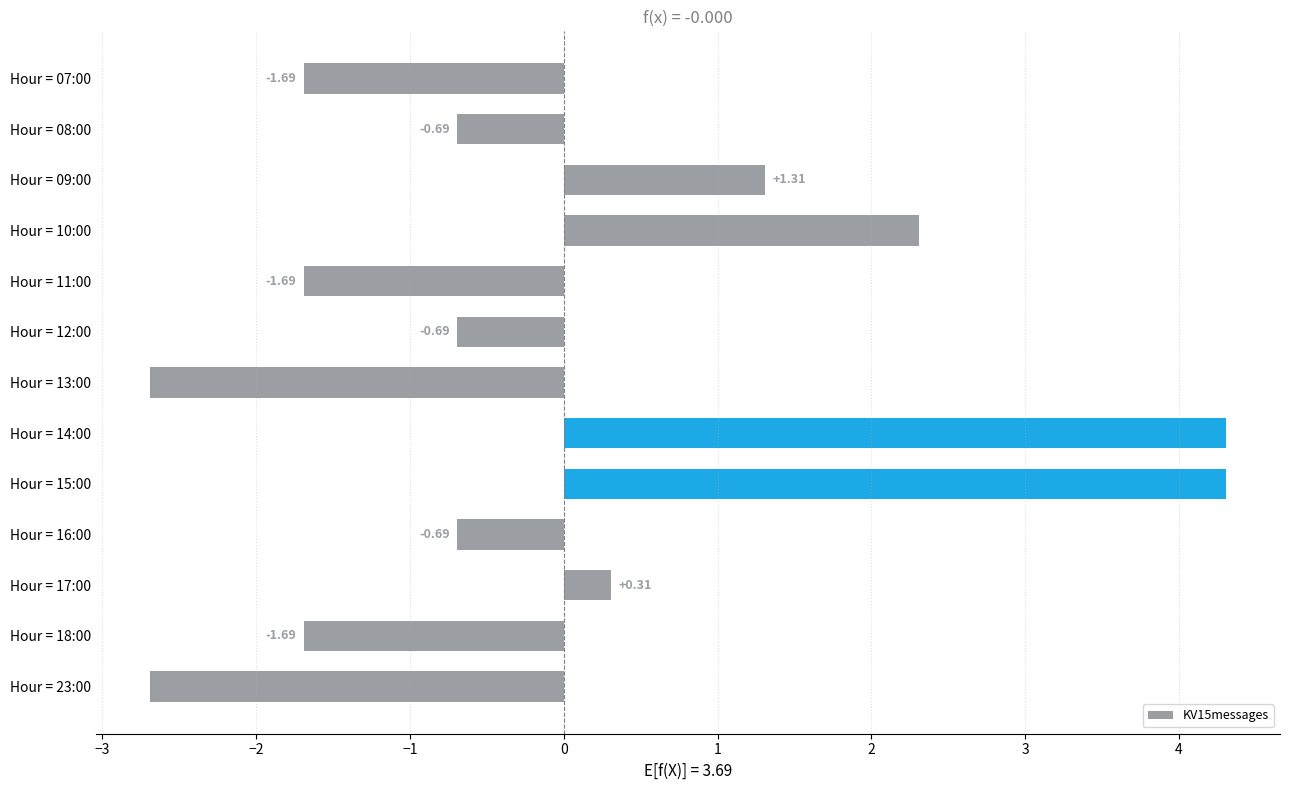

What is the difference between the maximum and second lowest values?

7.0